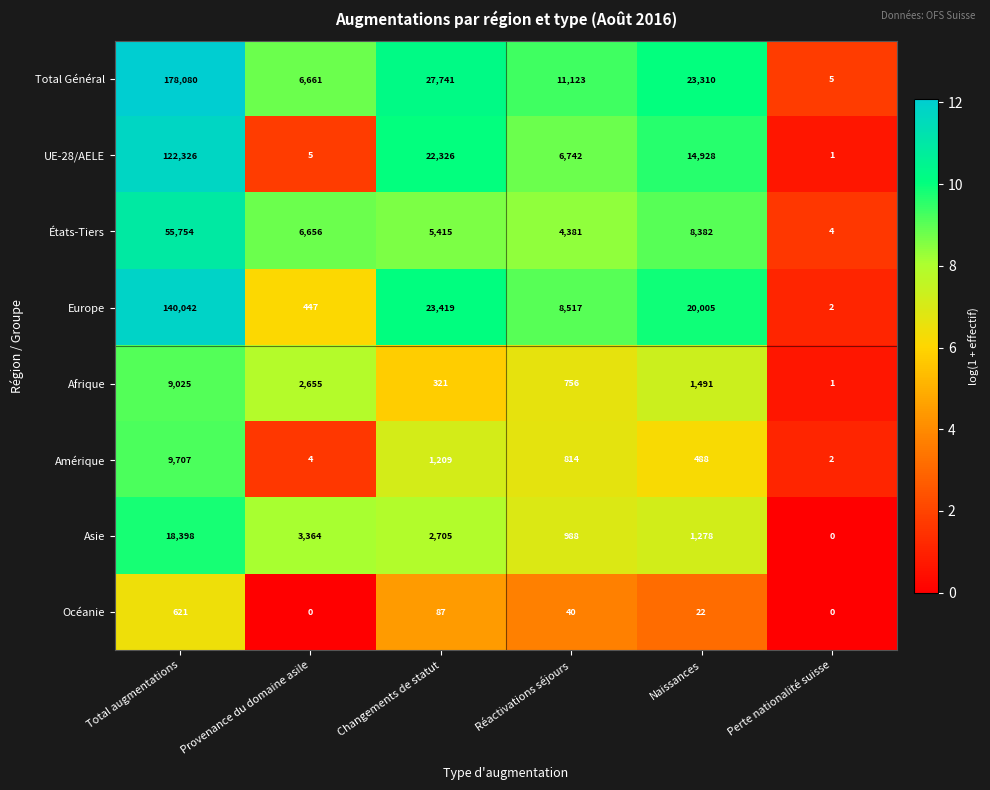

What is the difference between the highest and lowest values at Naissances?

23288